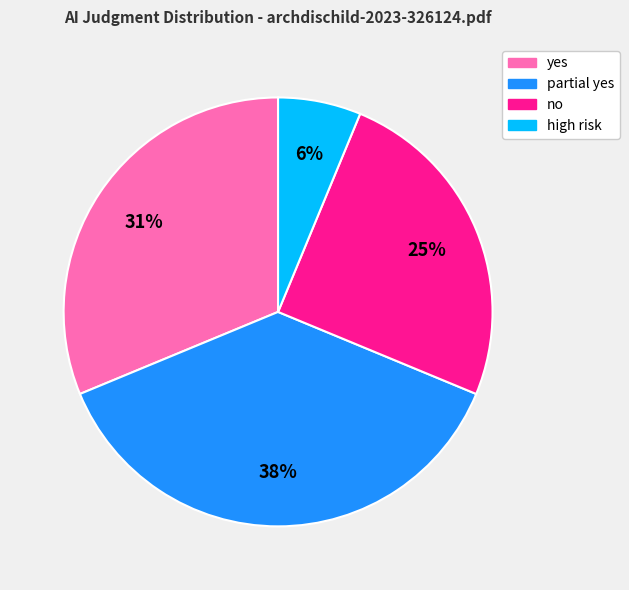

Which slice is the smallest?

high risk